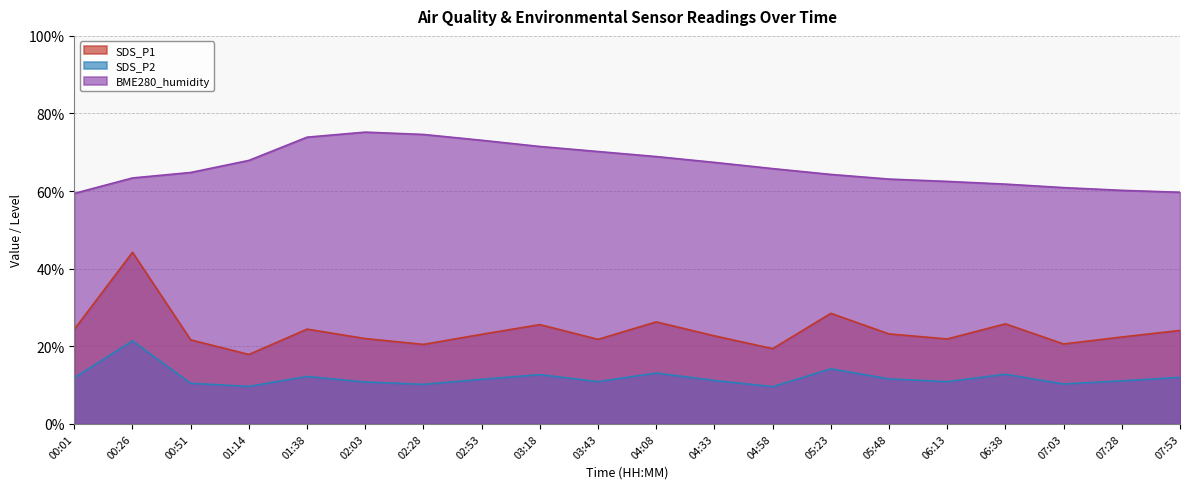

Reading left to right, list all the values displayed in this chart.

SDS_P1: 24.4	44.2	21.7	17.9	24.4	22.0	20.5	23.1	25.6	21.8	26.3	22.7	19.4	28.5	23.2	21.9	25.8	20.6	22.4	24.1
SDS_P2: 11.9	21.4	10.5	9.7	12.2	10.8	10.2	11.5	12.7	10.9	13.1	11.2	9.6	14.2	11.6	10.9	12.8	10.3	11.1	12.0
BME280_humidity: 59.4	63.4	64.8	67.9	73.9	75.2	74.6	73.1	71.5	70.2	68.9	67.4	65.8	64.3	63.1	62.5	61.8	60.9	60.2	59.7